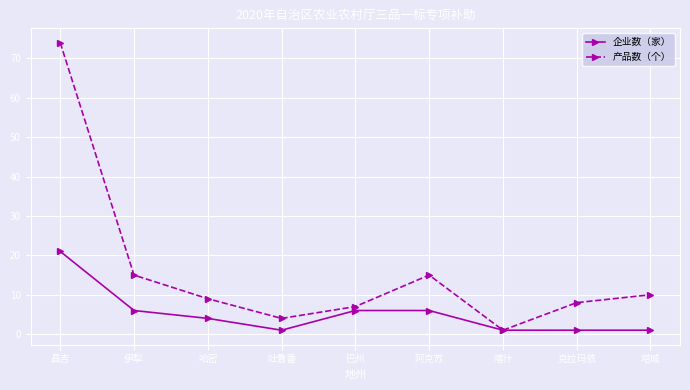

What are all the series names shown in the legend?

企业数（家）, 产品数（个）